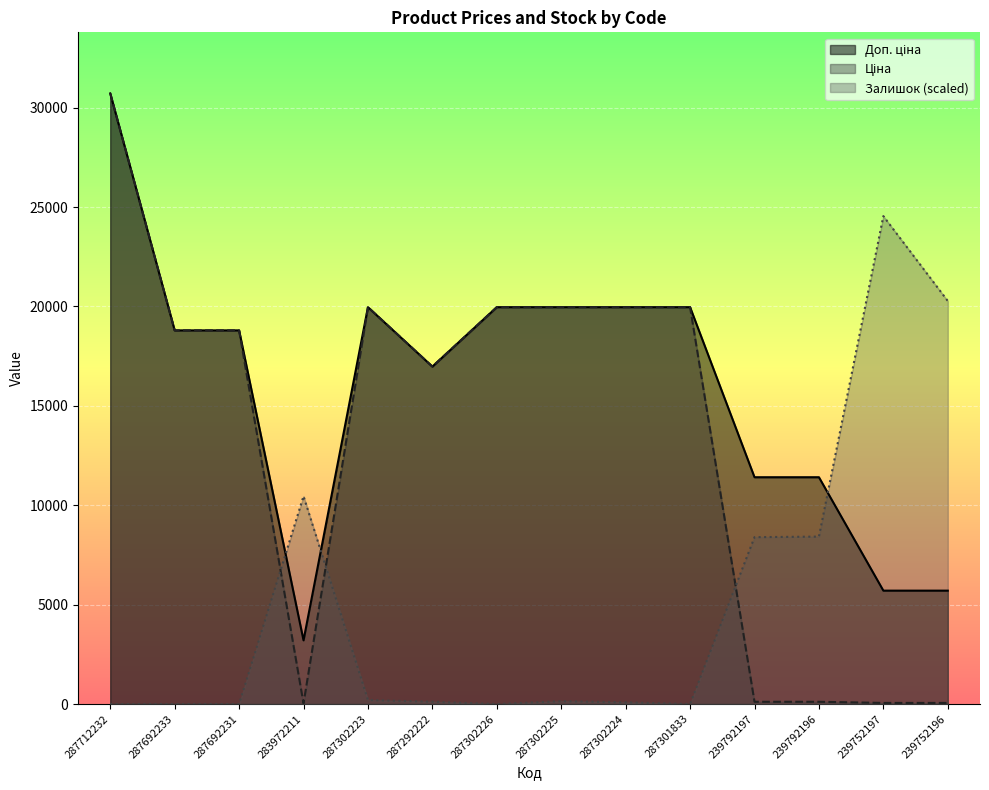

Between 287302226 and 287692233, which is larger?

287302226